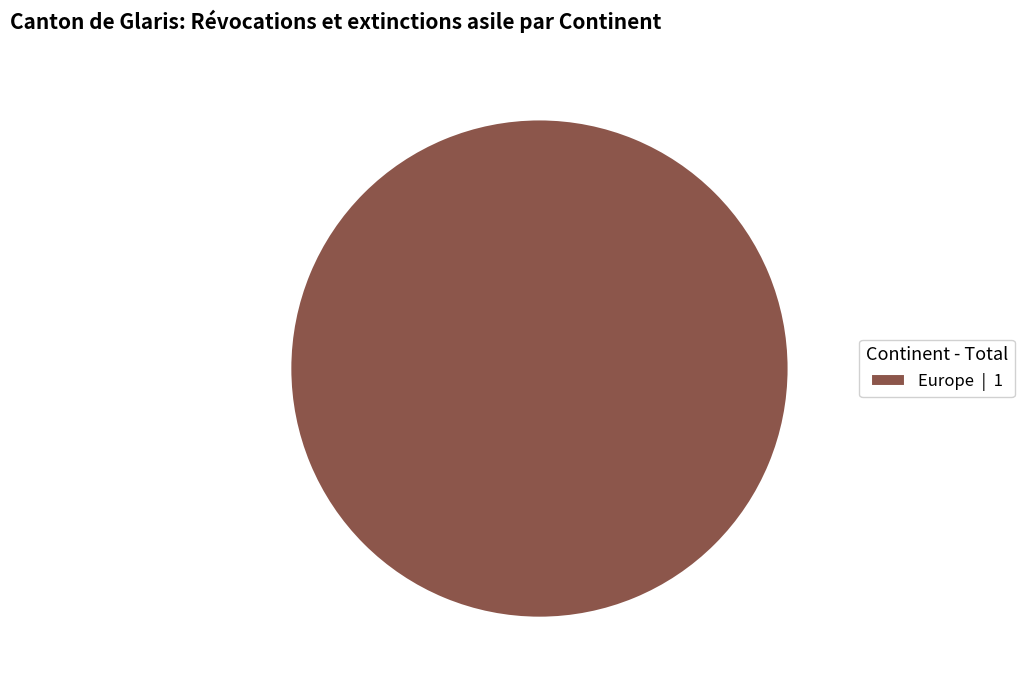

Is there any slice that represents more than half of the pie?

Yes